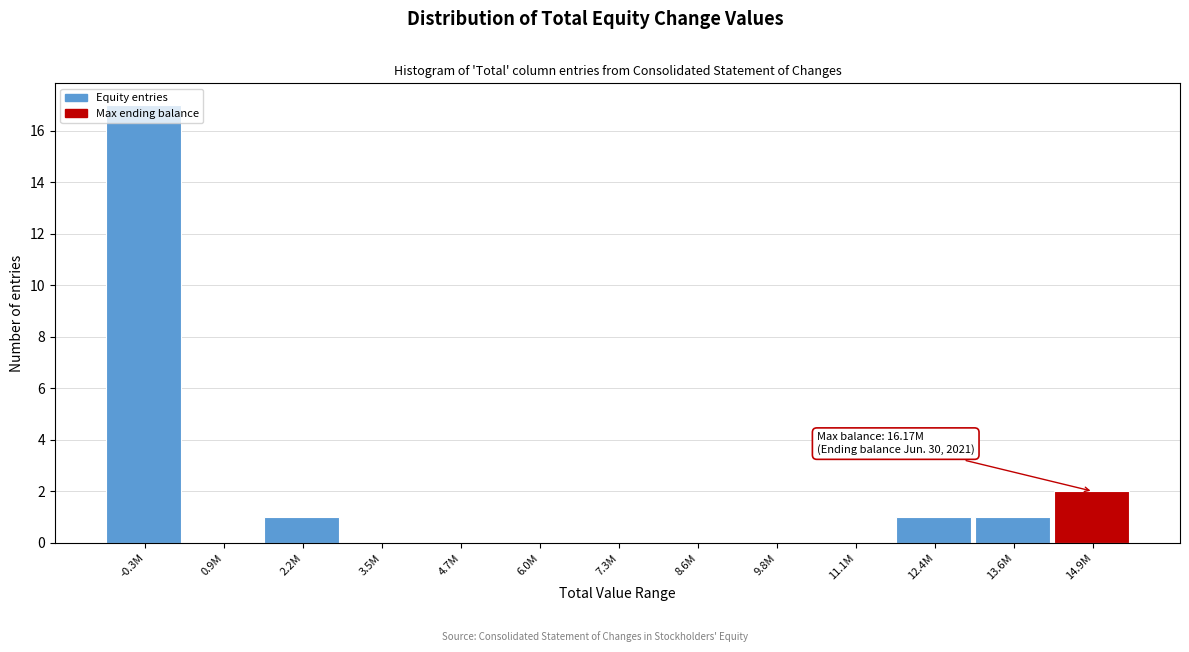

What is the sum of all values?

22